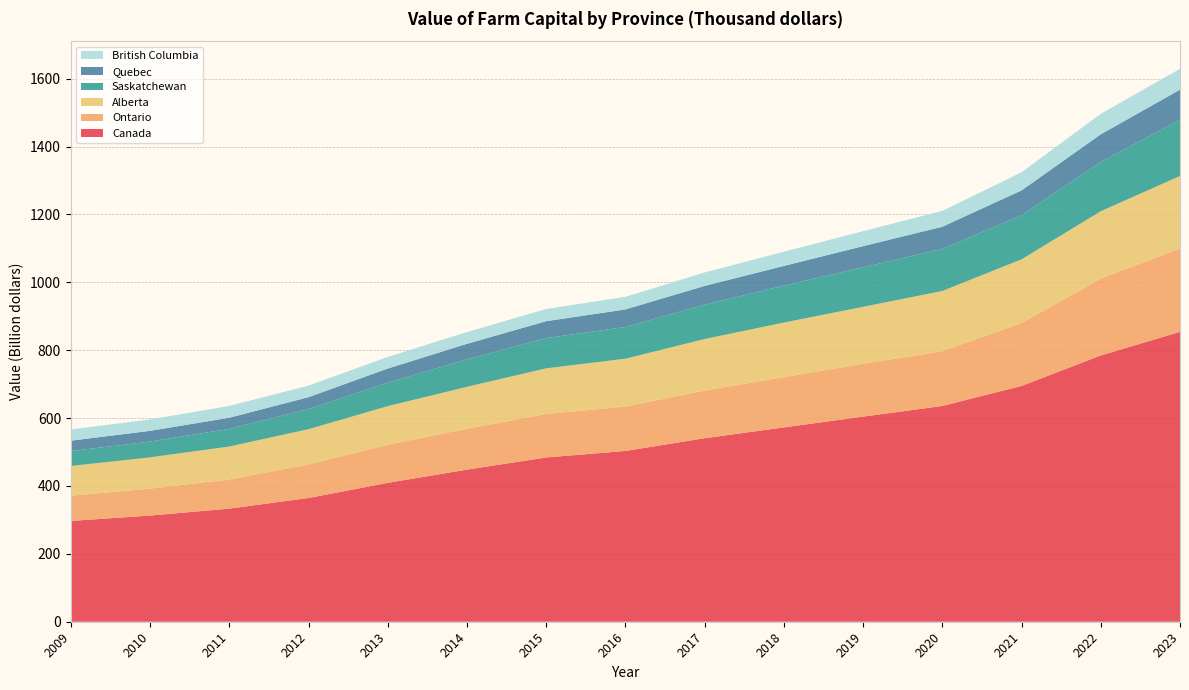

Reading right to left, extract all data points from this chart.

Canada: 854166818	784564653	694726131	635699633	604371196	572612065	540741913	503190284	484031330	448165087	409209771	364544981	333309919	312804882	297017539
Ontario: 246015422	226411717	185627660	161500111	155724429	147990995	140489602	130990904	128080171	120545103	112439254	98995151	85933882	79472185	74375383
Alberta: 213079507	198509957	187404984	177310528	167748383	160832897	151708725	140797498	134462449	123455422	113475452	103814554	96991950	92008753	87451352
Saskatchewan: 165701376	145165476	129746341	124059294	116531488	108785416	101414532	93488848	89254342	80775411	69200919	59050752	51994091	46555872	43950855
Quebec: 88639278	81432820	73370358	65294549	62250840	58089883	55100242	51689097	49720947	45882402	41692048	35201847	32855754	31566787	30621383
British Columbia: 61481369	60454072	53322013	46661138	44183291	41830575	39675907	37225142	35876926	34721080	34158076	34207218	34704027	33678695	33072932